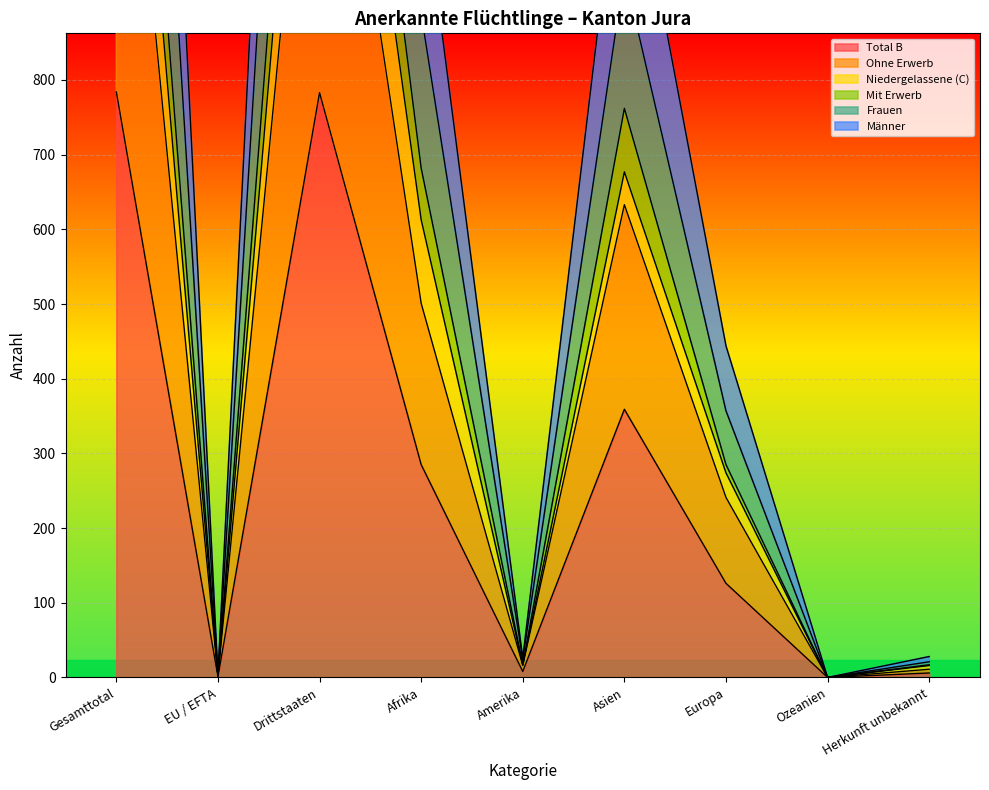

What is the label of the 7th point from the right?

Drittstaaten